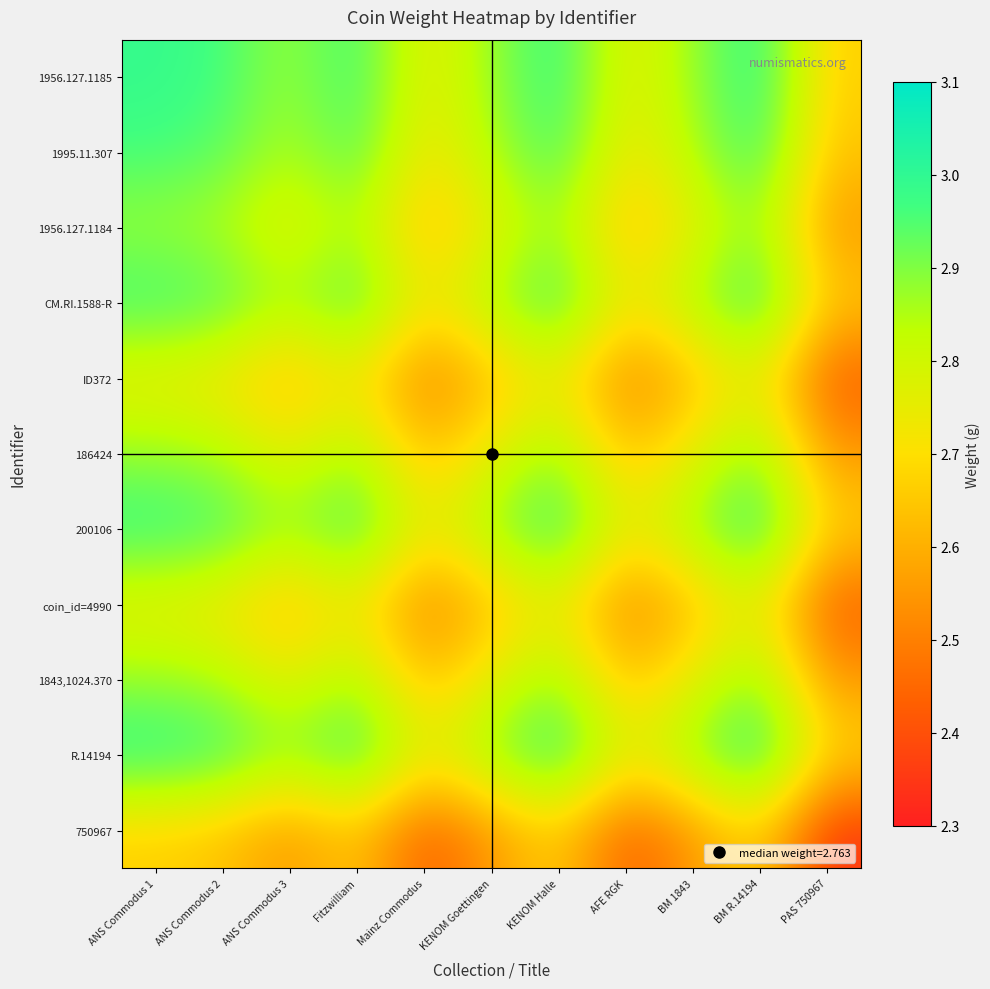

Reading left to right, extract all data points from this chart.

1956.127.1185: ANS Commodus 1=3.0	ANS Commodus 2=3.0	ANS Commodus 3=2.9	Fitzwilliam=3.0	Mainz Commodus=2.7	KENOM Goettingen=2.9	KENOM Halle=3.0	AFE RGK=2.7	BM 1843=2.9	BM R.14194=3.0	PAS 750967=2.7
1995.11.307: ANS Commodus 1=3.0	ANS Commodus 2=2.9	ANS Commodus 3=2.8	Fitzwilliam=3.0	Mainz Commodus=2.7	KENOM Goettingen=2.9	KENOM Halle=3.0	AFE RGK=2.7	BM 1843=2.8	BM R.14194=3.0	PAS 750967=2.6
1956.127.1184: ANS Commodus 1=2.9	ANS Commodus 2=2.8	ANS Commodus 3=2.8	Fitzwilliam=2.9	Mainz Commodus=2.6	KENOM Goettingen=2.8	KENOM Halle=2.9	AFE RGK=2.6	BM 1843=2.8	BM R.14194=2.9	PAS 750967=2.5
CM.RI.1588-R: ANS Commodus 1=3.0	ANS Commodus 2=3.0	ANS Commodus 3=2.9	Fitzwilliam=3.0	Mainz Commodus=2.7	KENOM Goettingen=2.9	KENOM Halle=3.0	AFE RGK=2.7	BM 1843=2.9	BM R.14194=3.0	PAS 750967=2.7
ID372: ANS Commodus 1=2.7	ANS Commodus 2=2.7	ANS Commodus 3=2.6	Fitzwilliam=2.7	Mainz Commodus=2.5	KENOM Goettingen=2.6	KENOM Halle=2.7	AFE RGK=2.5	BM 1843=2.6	BM R.14194=2.8	PAS 750967=2.4
186424: ANS Commodus 1=2.9	ANS Commodus 2=2.9	ANS Commodus 3=2.8	Fitzwilliam=2.9	Mainz Commodus=2.6	KENOM Goettingen=2.8	KENOM Halle=2.9	AFE RGK=2.6	BM 1843=2.8	BM R.14194=2.9	PAS 750967=2.6
200106: ANS Commodus 1=3.0	ANS Commodus 2=3.0	ANS Commodus 3=2.9	Fitzwilliam=3.0	Mainz Commodus=2.7	KENOM Goettingen=2.9	KENOM Halle=3.0	AFE RGK=2.8	BM 1843=2.9	BM R.14194=3.0	PAS 750967=2.7
coin_id=4990: ANS Commodus 1=2.7	ANS Commodus 2=2.7	ANS Commodus 3=2.6	Fitzwilliam=2.7	Mainz Commodus=2.5	KENOM Goettingen=2.6	KENOM Halle=2.8	AFE RGK=2.5	BM 1843=2.6	BM R.14194=2.8	PAS 750967=2.4
1843,1024.370: ANS Commodus 1=2.9	ANS Commodus 2=2.8	ANS Commodus 3=2.8	Fitzwilliam=2.9	Mainz Commodus=2.6	KENOM Goettingen=2.8	KENOM Halle=2.9	AFE RGK=2.6	BM 1843=2.8	BM R.14194=2.9	PAS 750967=2.5
R.14194: ANS Commodus 1=3.0	ANS Commodus 2=3.0	ANS Commodus 3=2.9	Fitzwilliam=3.0	Mainz Commodus=2.8	KENOM Goettingen=2.9	KENOM Halle=3.0	AFE RGK=2.8	BM 1843=2.9	BM R.14194=3.0	PAS 750967=2.7
750967: ANS Commodus 1=2.7	ANS Commodus 2=2.6	ANS Commodus 3=2.5	Fitzwilliam=2.7	Mainz Commodus=2.4	KENOM Goettingen=2.6	KENOM Halle=2.7	AFE RGK=2.4	BM 1843=2.5	BM R.14194=2.7	PAS 750967=2.3